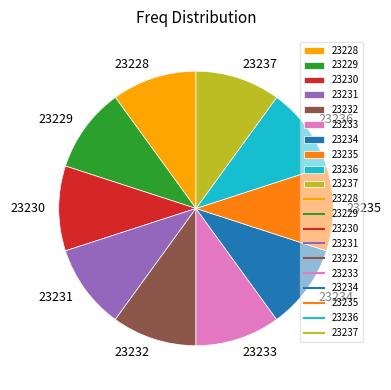

Combined, do 23230 and 23233 account for over 50%?

No